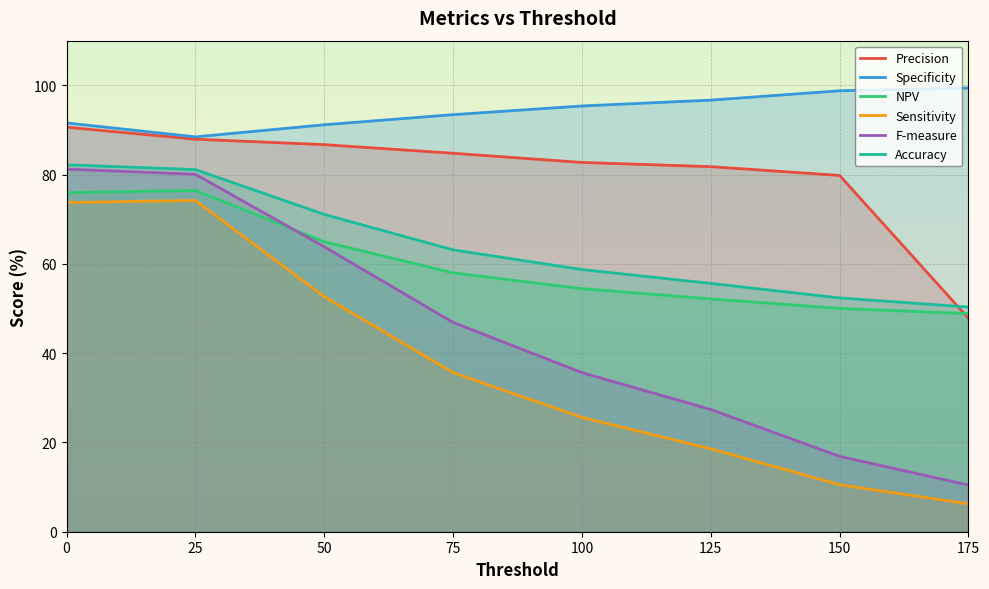

What is the sum of all NPV values?

480.8